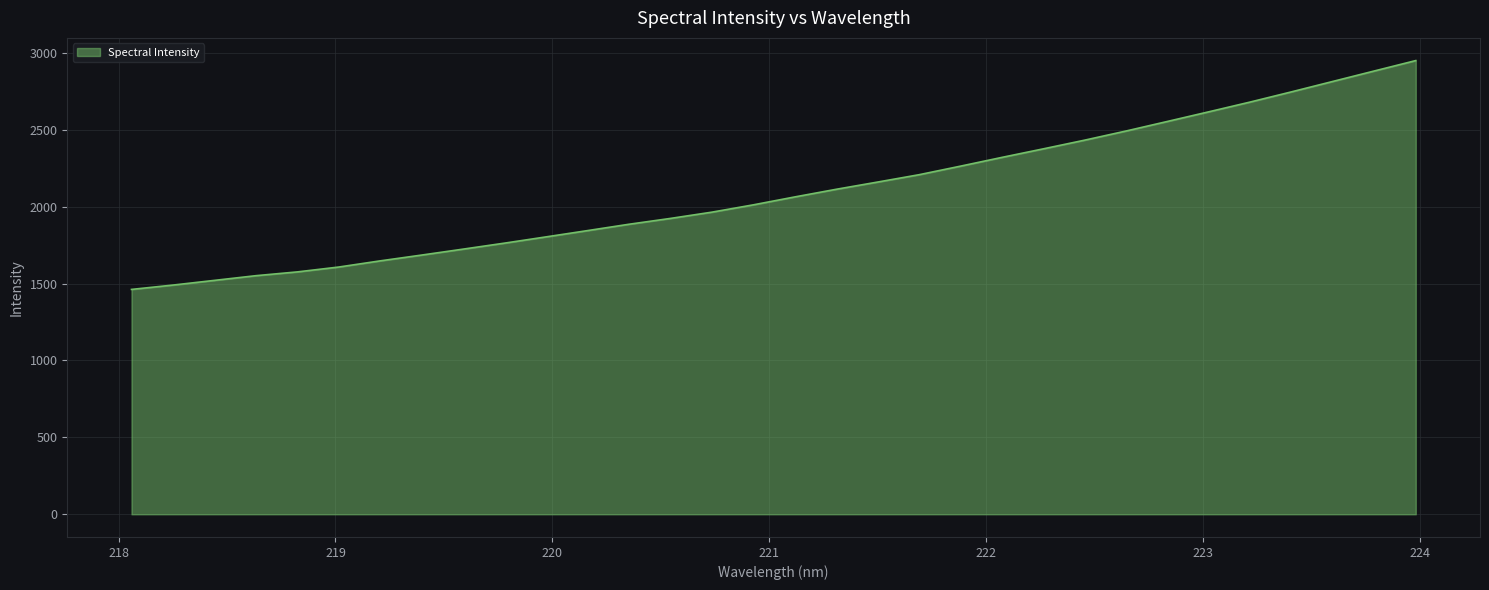

True or false: there are more than 1 points higher than both neighbors.

False